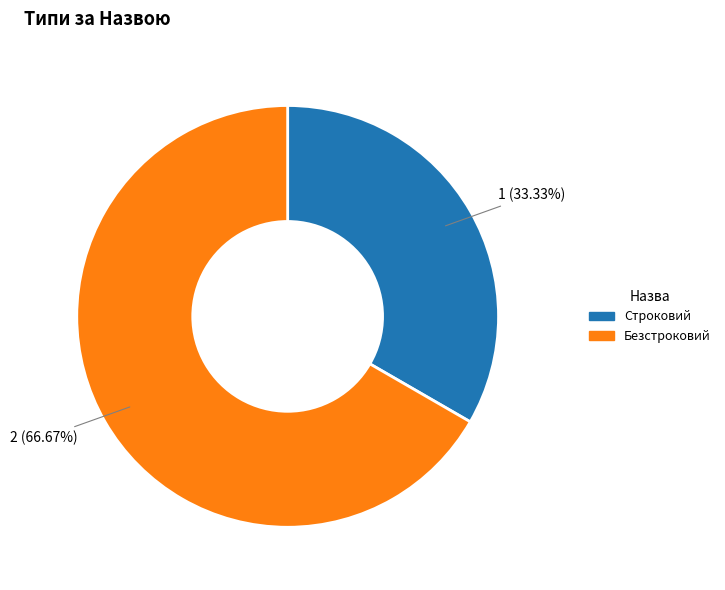

Does any single category account for the majority?

Yes